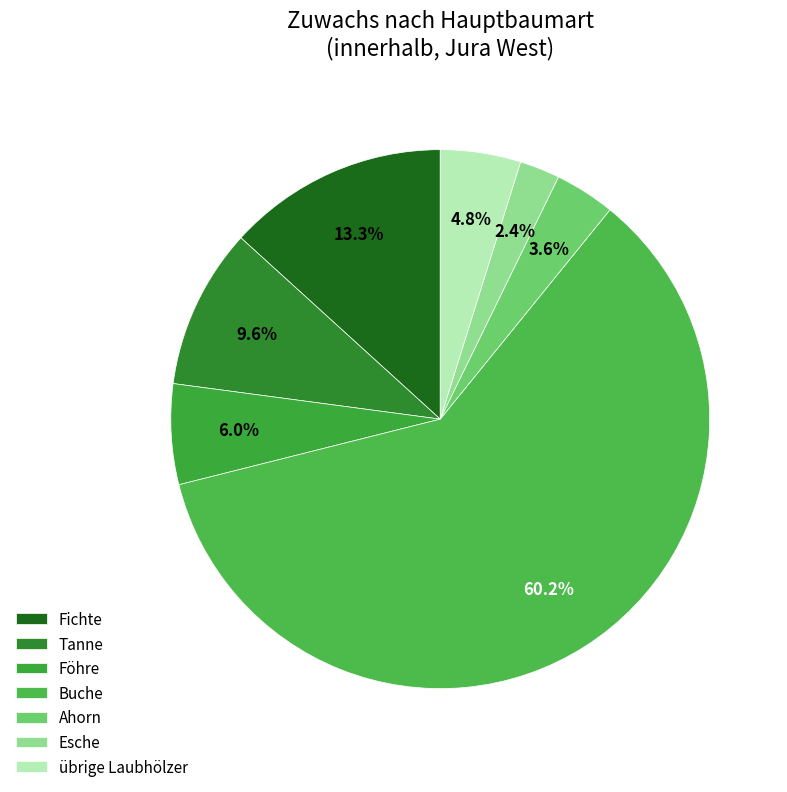

What percentage is the Buche slice, to the nearest percent?

60%